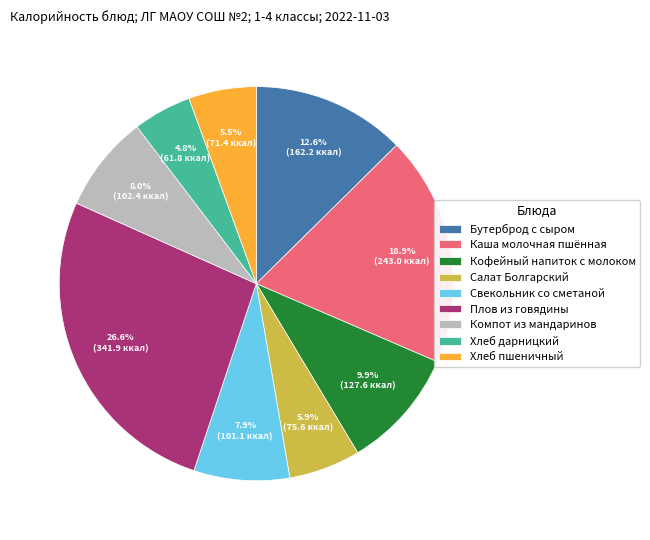

Is it true that Свекольник со сметаной is 21% of the pie?

False